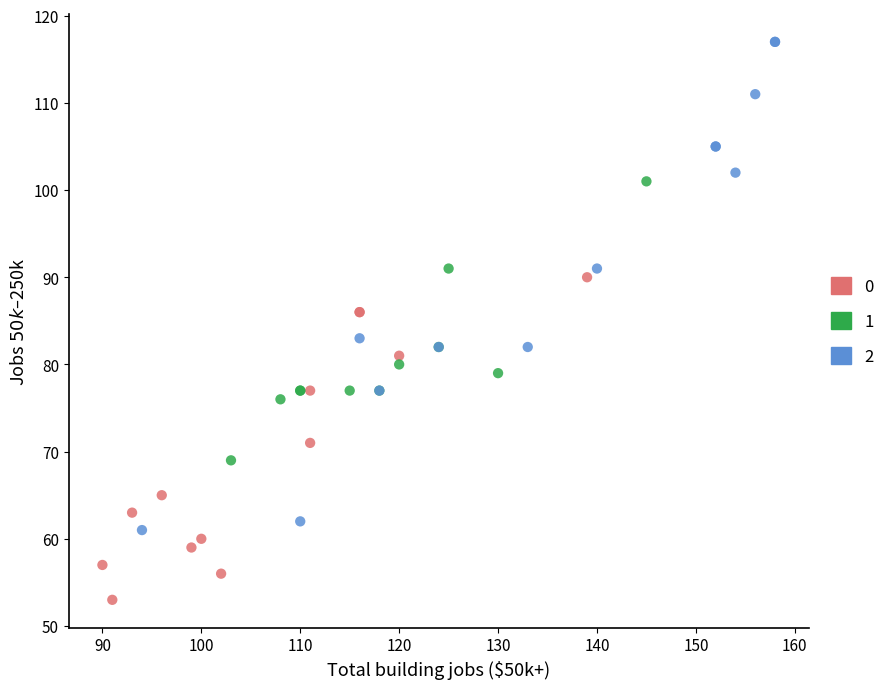

What are all the series names shown in the legend?

0, 1, 2